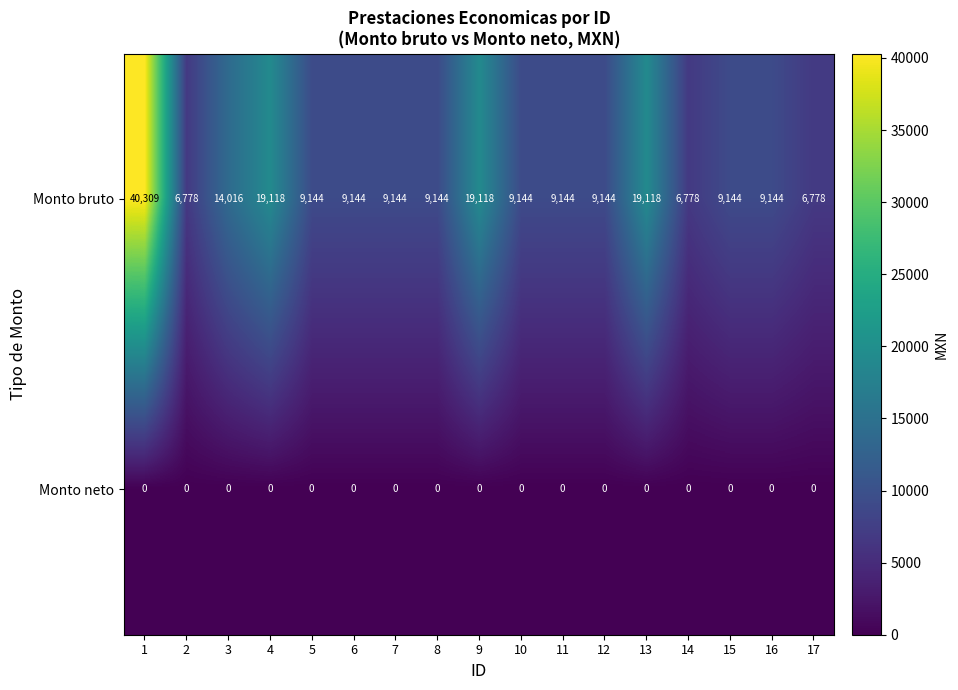

At 11, list the series in order from largest to smallest.

Monto bruto, Monto neto